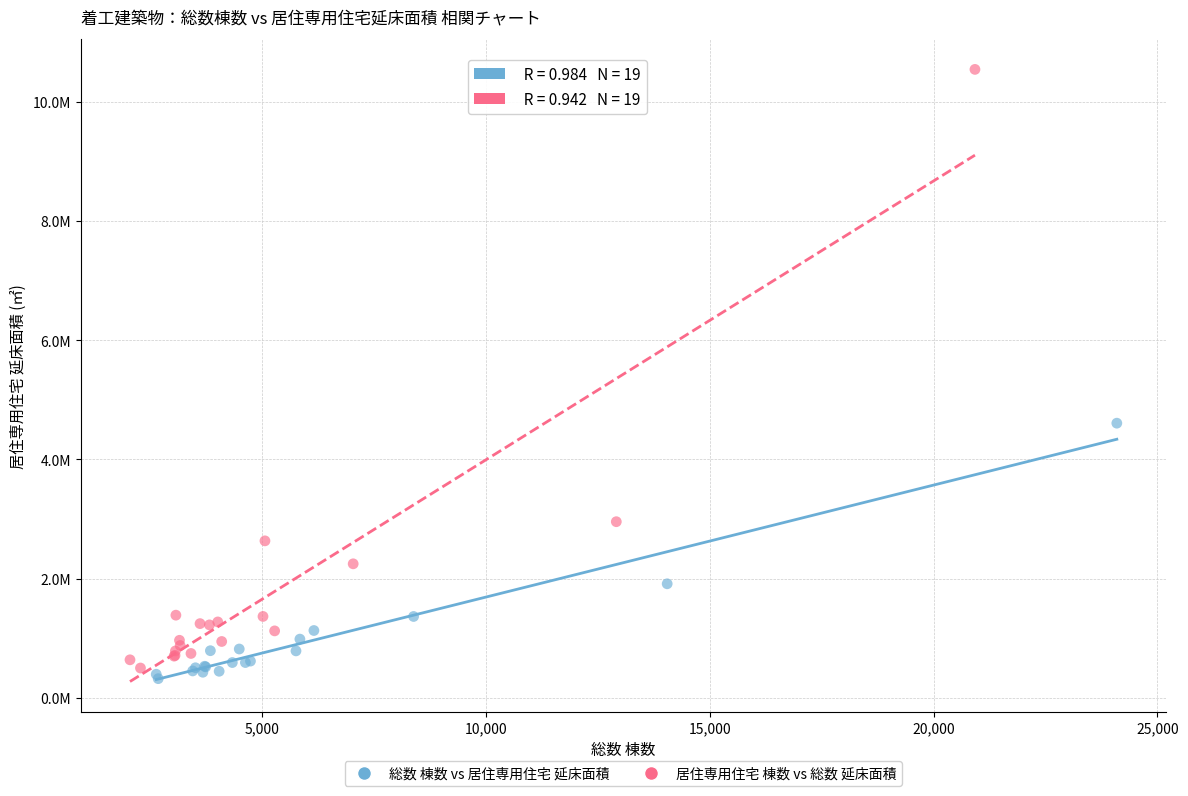

Which series reaches the minimum Y coordinate?

総数 棟数 vs 居住専用住宅 延床面積